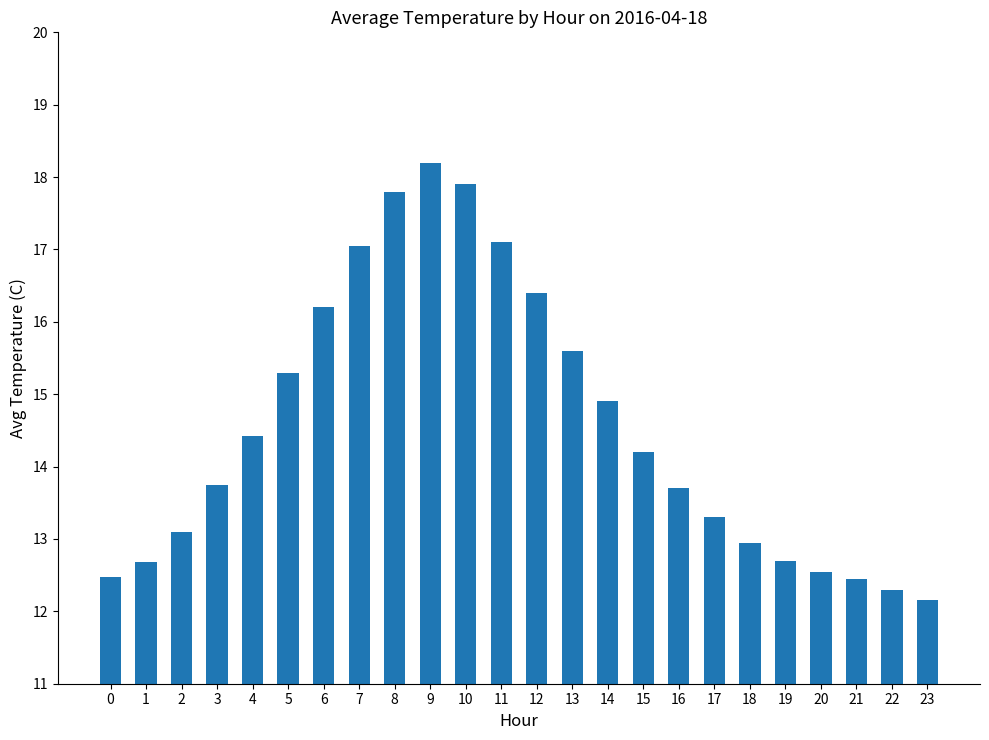

What is the sum of all values?

349.2